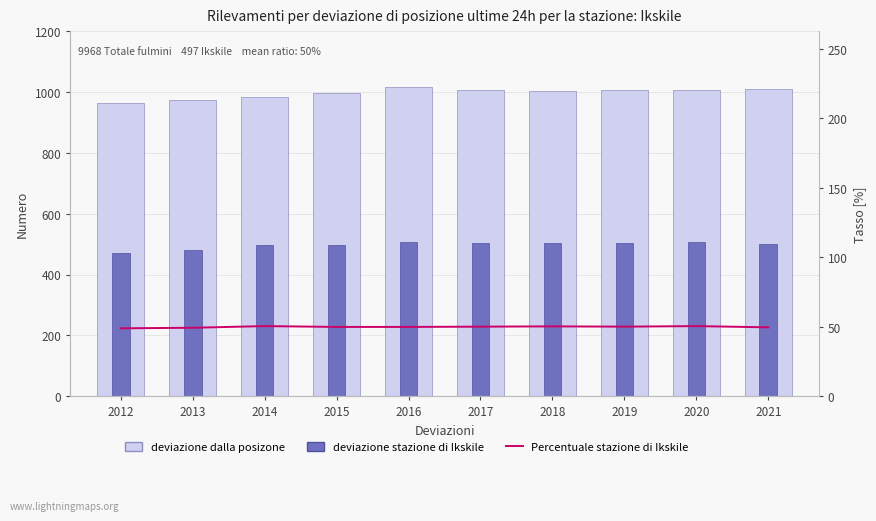

Which has a higher value, 2016 or 2012?

2016